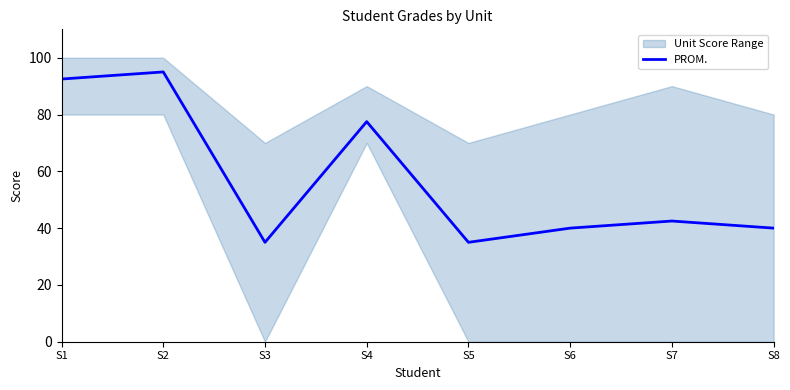

Where is the first local minimum?

S3